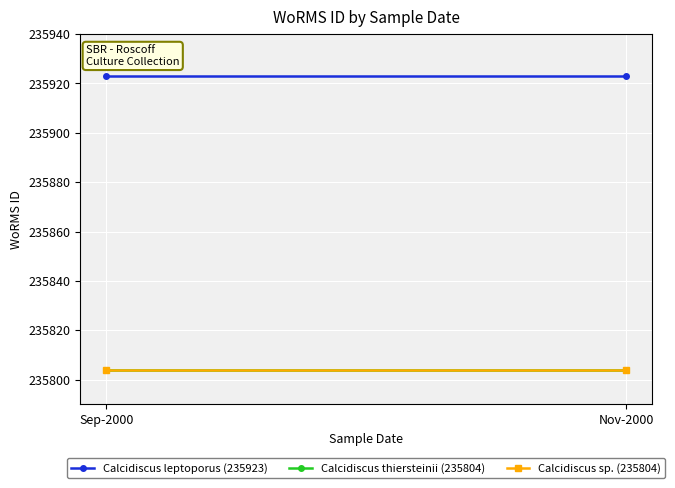

Reading right to left, transcribe all the data shown in this chart.

Calcidiscus leptoporus (235923): 235923	235923
Calcidiscus thiersteinii (235804): 235804	235804
Calcidiscus sp. (235804): 235804	235804